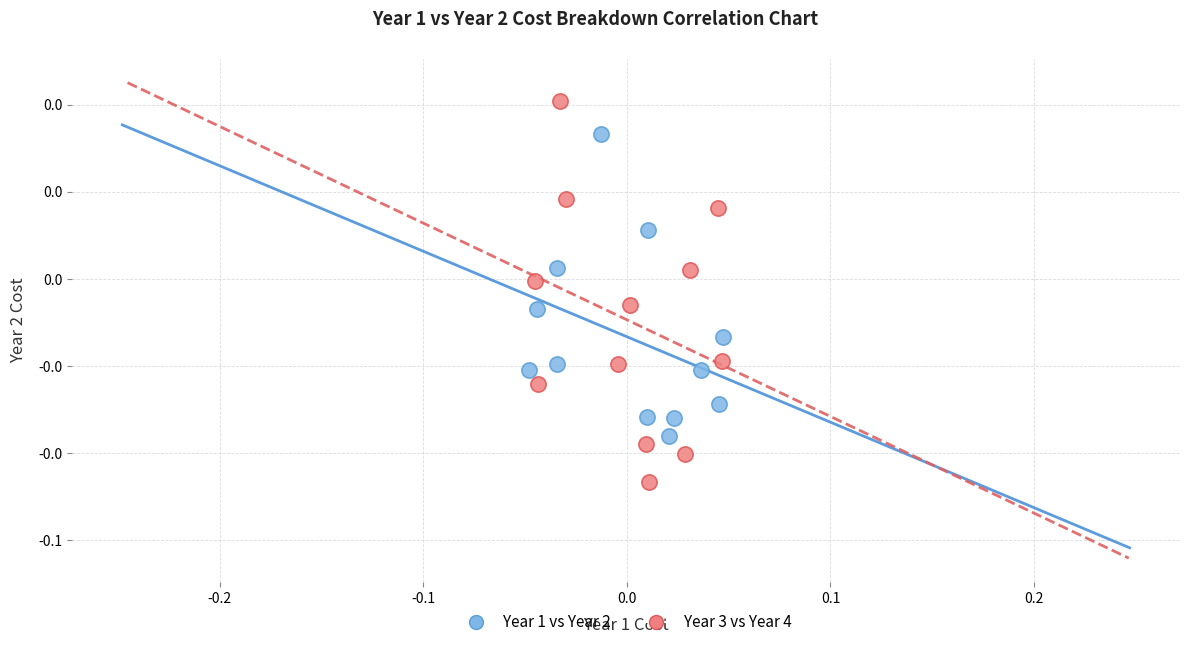

Which series contains the highest Y value?

Year 3 vs Year 4